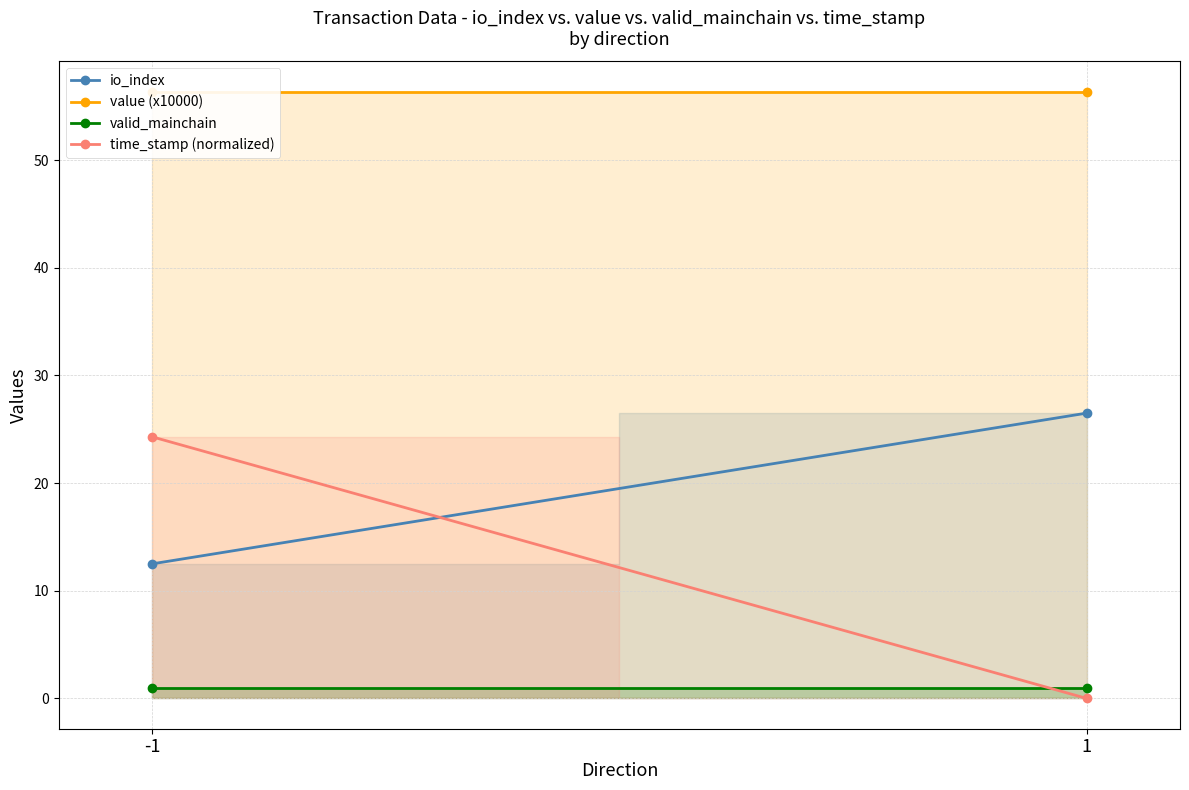

Reading left to right, what are all the values shown in this chart?

io_index: -1=12.5	1=26.5
value (x10000): -1=56.4	1=56.4
valid_mainchain: -1=1.0	1=1.0
time_stamp (normalized): -1=24.3	1=0.0